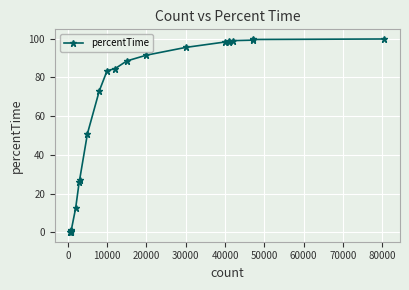

True or false: the data has more than 0 interior local peaks.

False